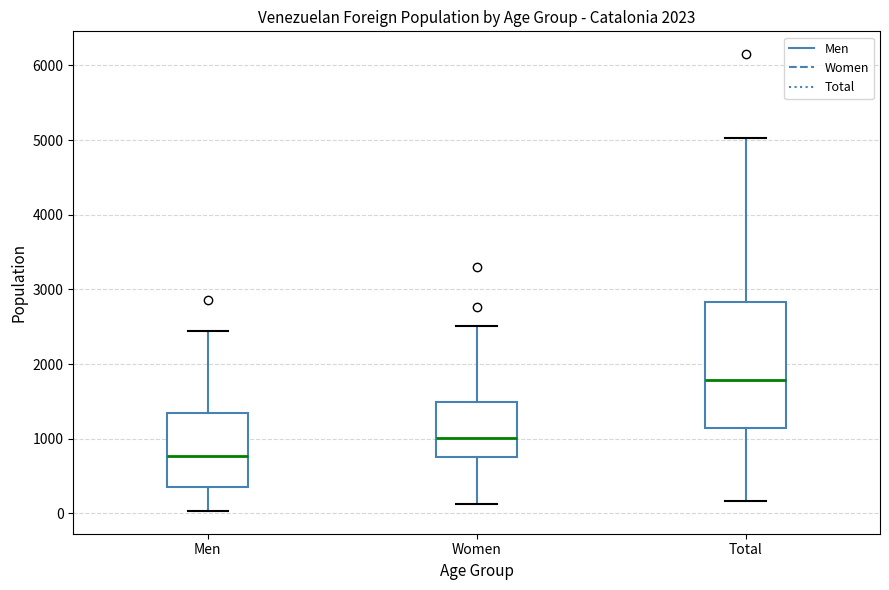

Which box's median line is the highest?

Total